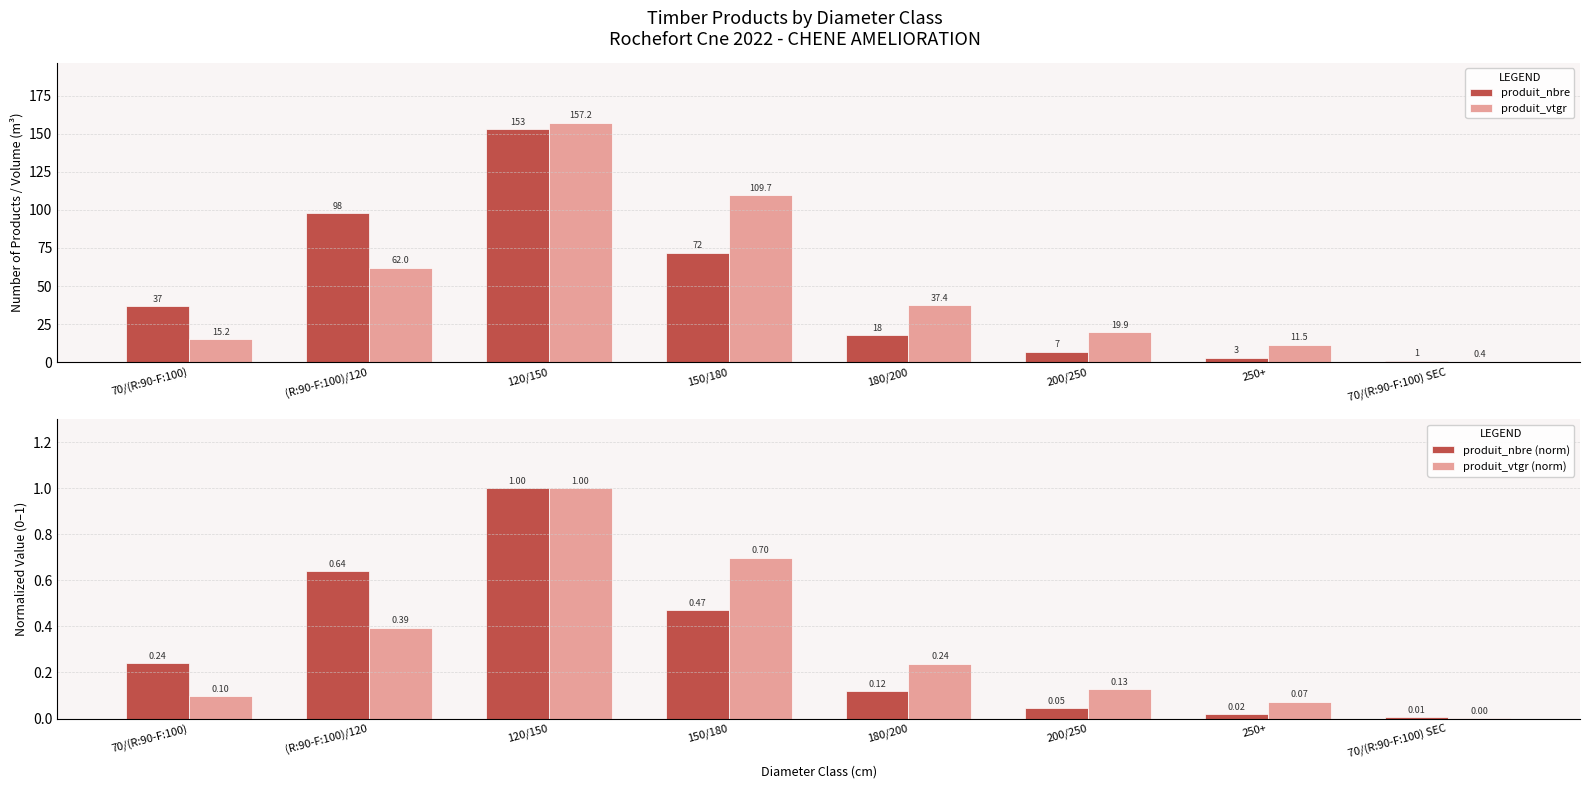

The produit_nbre (norm) series shows 0.1 at 180/200. True or false?

True